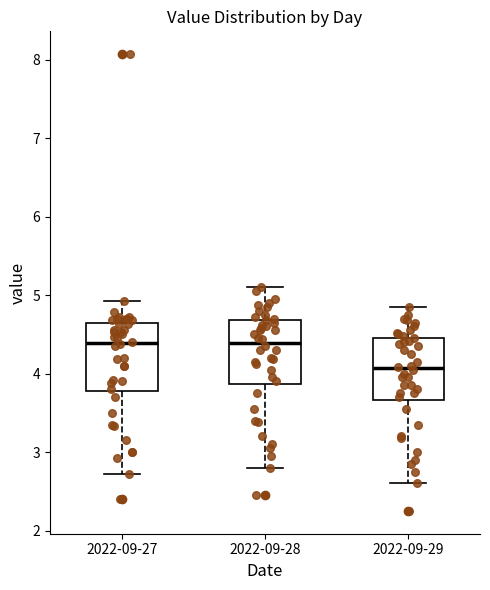

Where is the upper edge of the box for 2022-09-27 on the y-axis? The values are not printed on the chart, so give them approximately, as read against the axis.

4.6